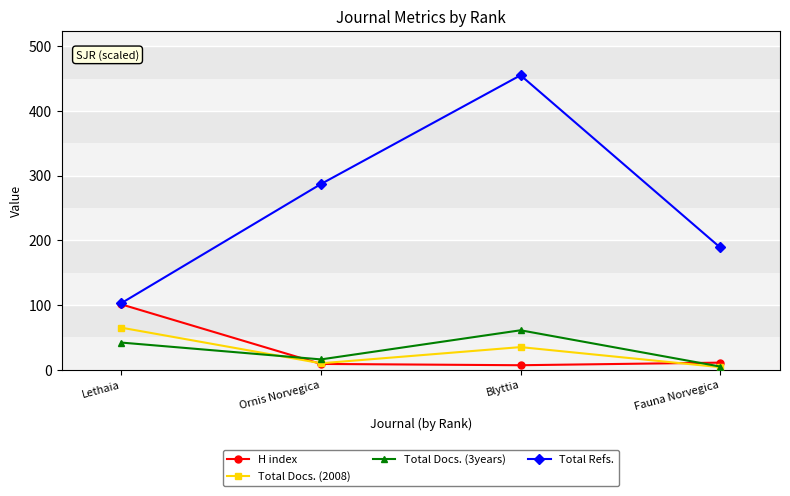

What is the average value of the H index series?

32